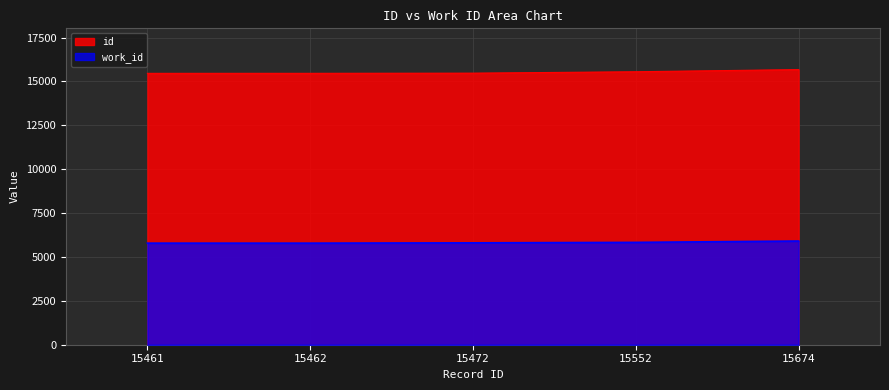

Reading left to right, list all the values displayed in this chart.

work_id: 15461=5787	15462=5787	15472=5804	15552=5831	15674=5907
id: 15461=15461	15462=15462	15472=15472	15552=15552	15674=15674